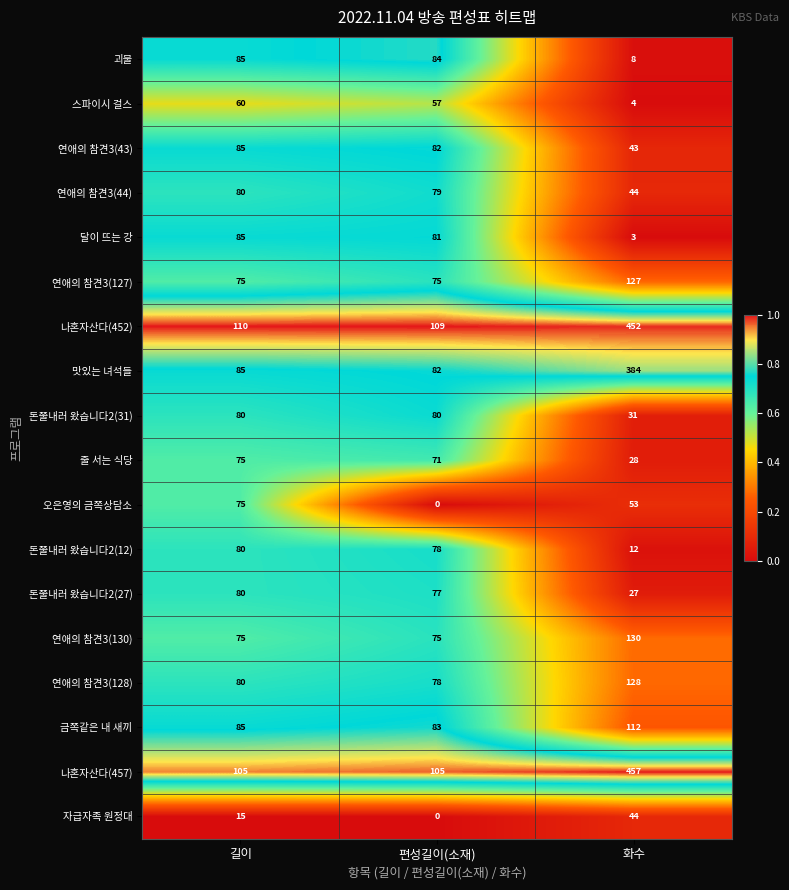

Is it true that 연애의 참견3(128) equals 80 at 길이?

True